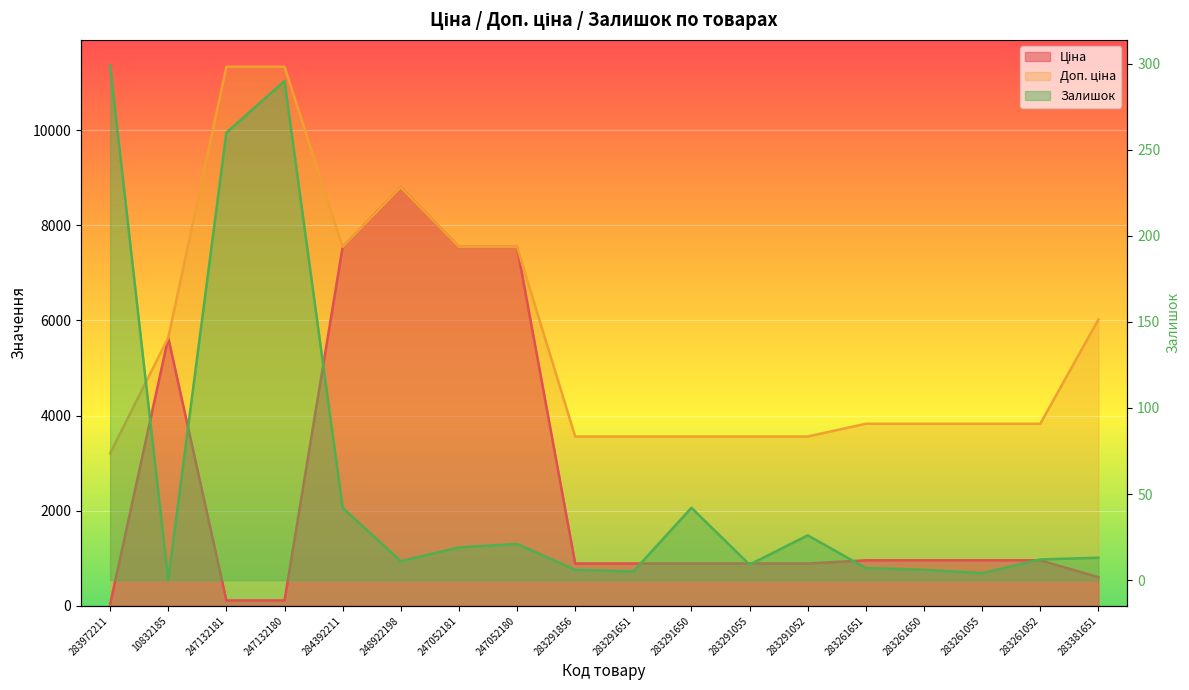

What is the difference between the highest and lowest values at 283291856?

3553.7